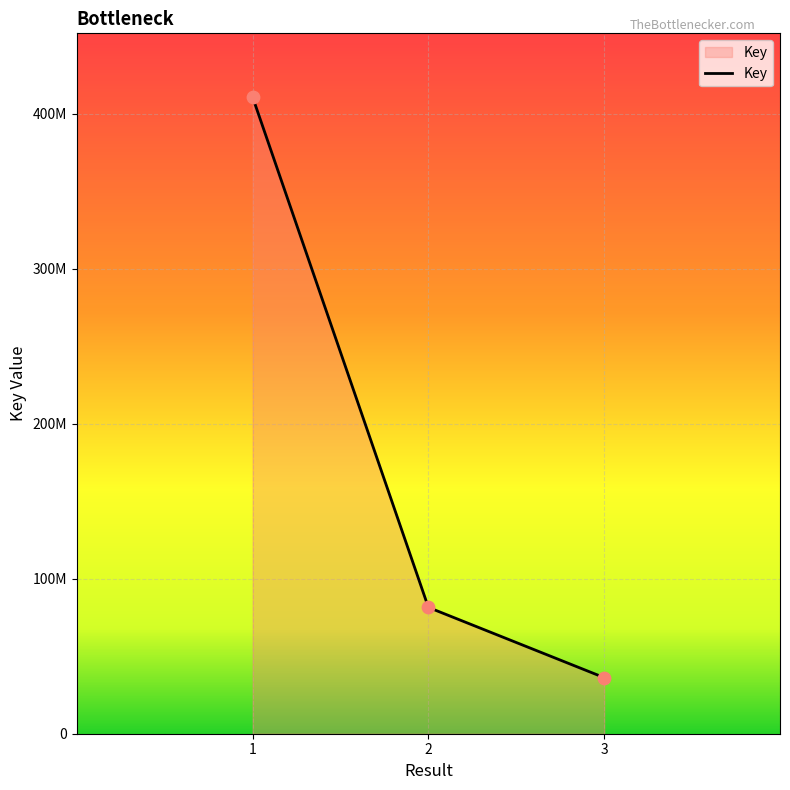

Does the chart have visible grid lines?

Yes